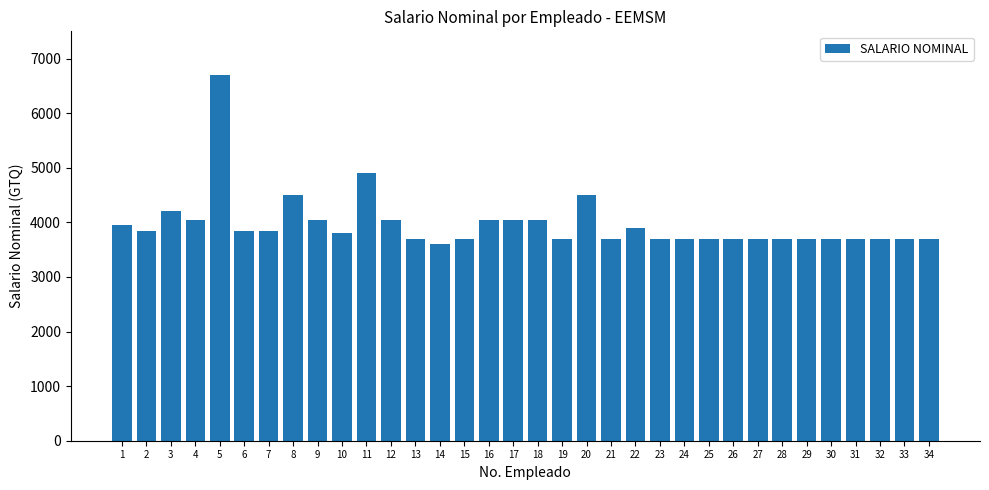

Does the chart contain stacked bars?

No